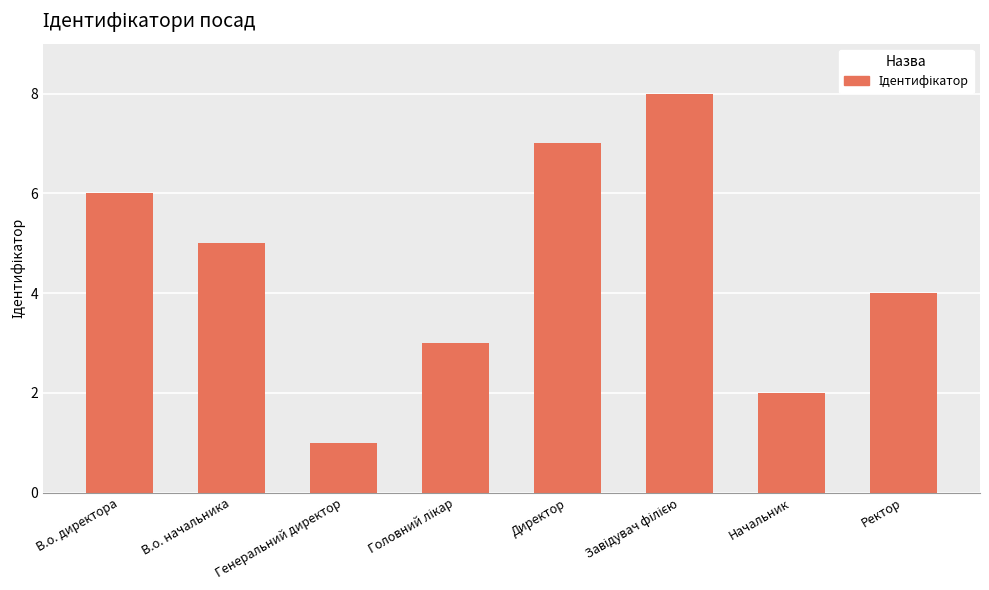

What position from the left is Ректор?

8